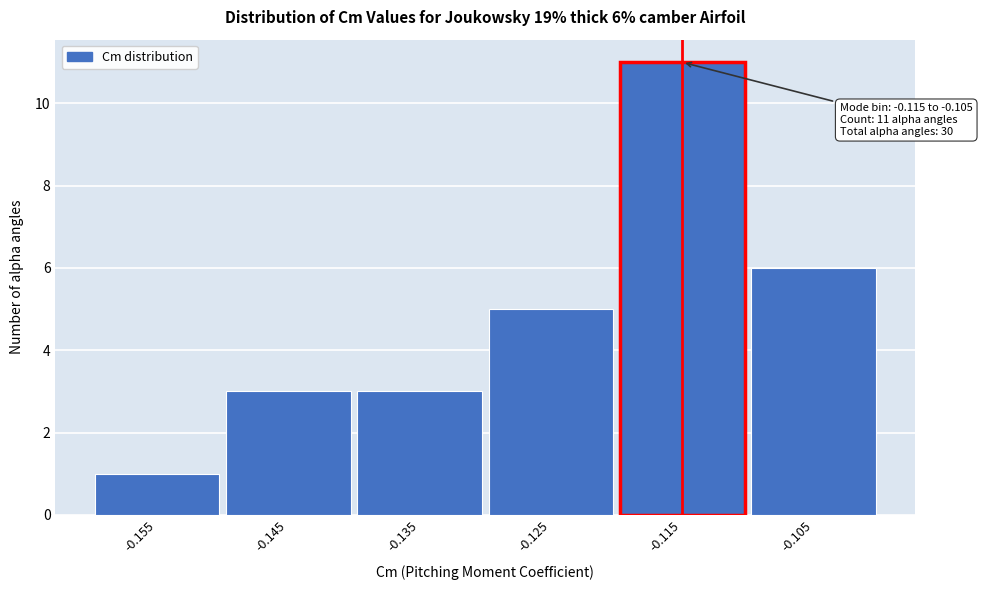

Reading right to left, extract all data points from this chart.

6	11	5	3	3	1